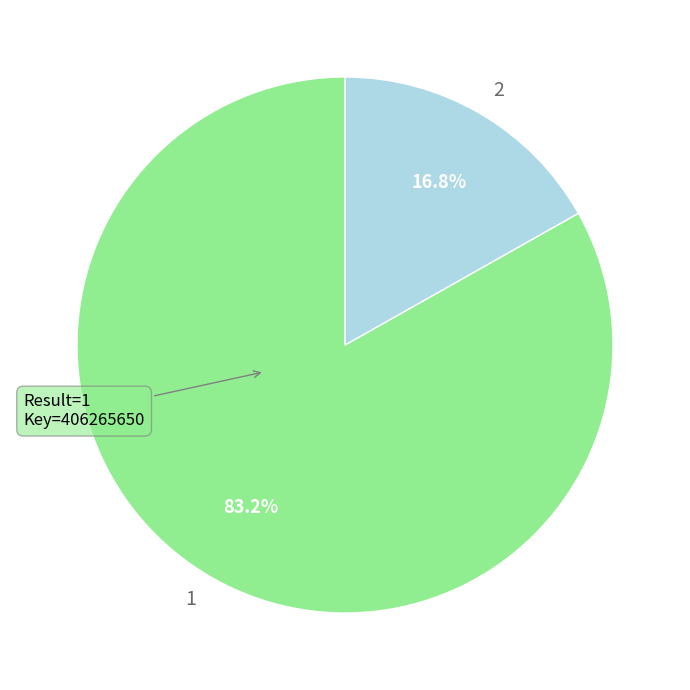

Which category accounts for the majority?

1